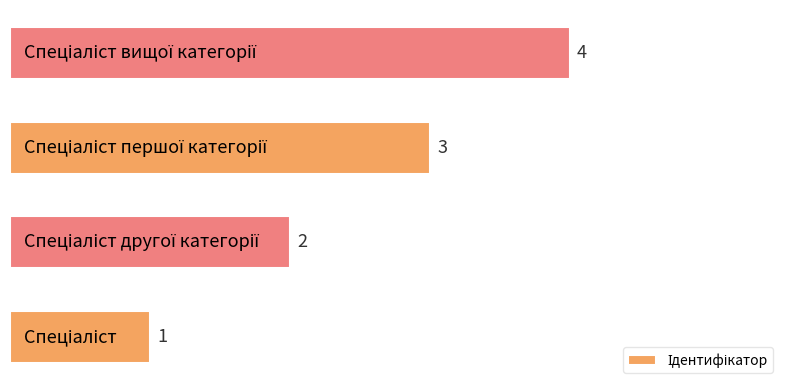

What is the smallest value displayed?

1